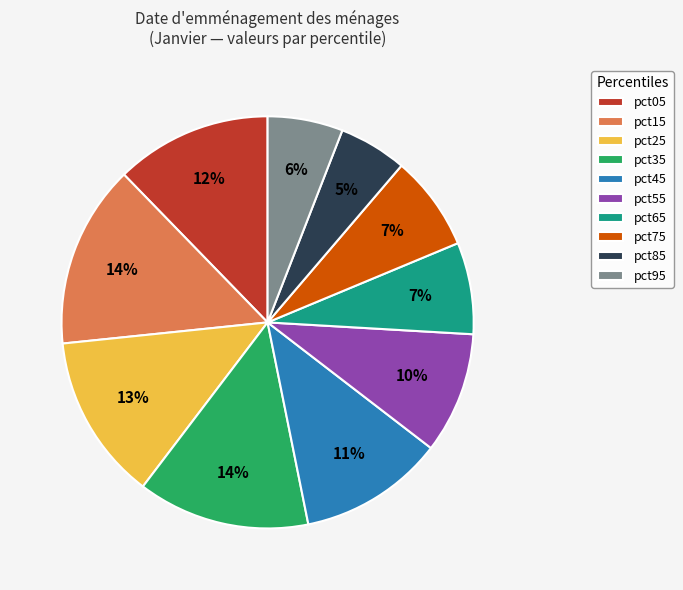

Which category has the smallest portion of the pie?

pct85